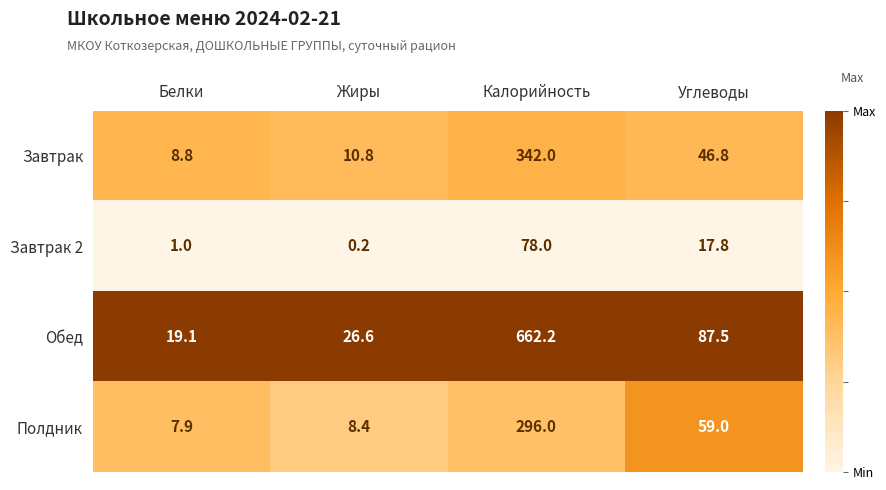

What is the greatest value displayed?

662.2